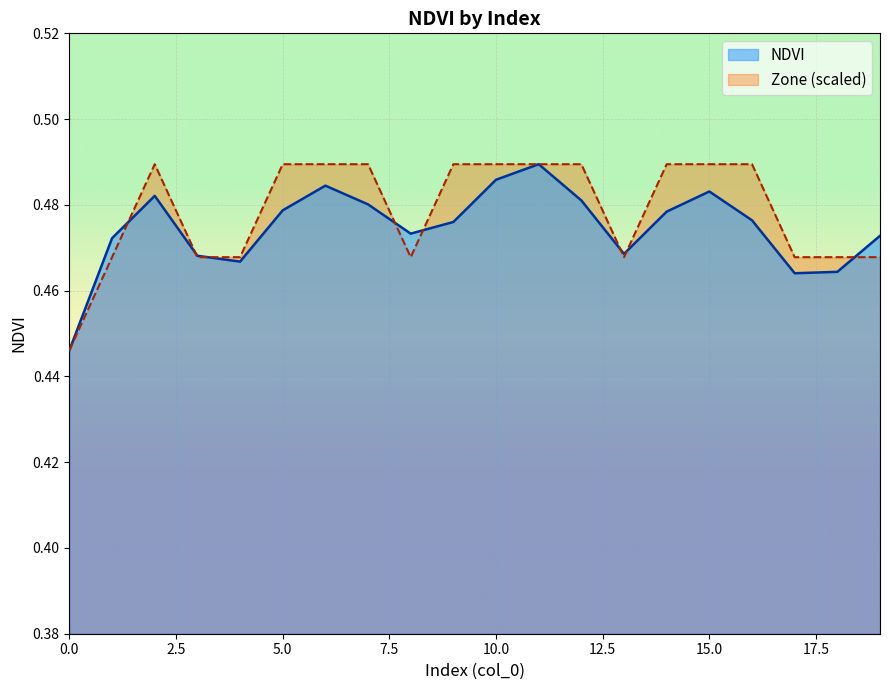

At which category does the chart reach its peak across all series?

11